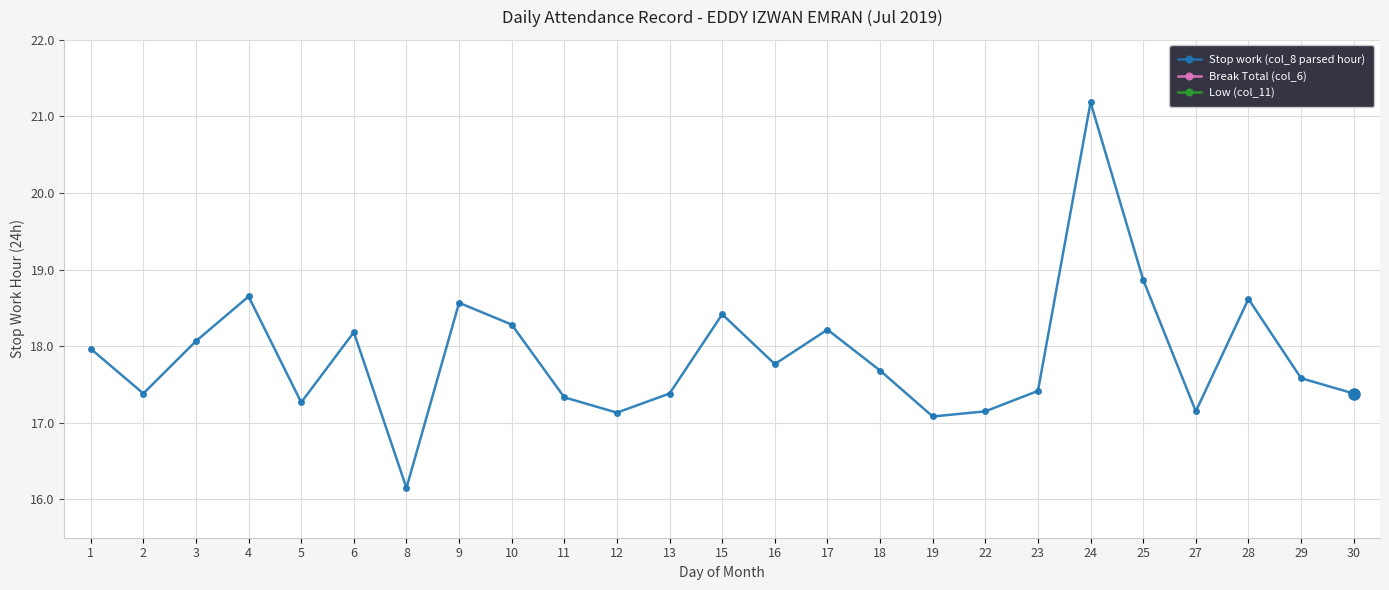

How many data points does each series have?

25